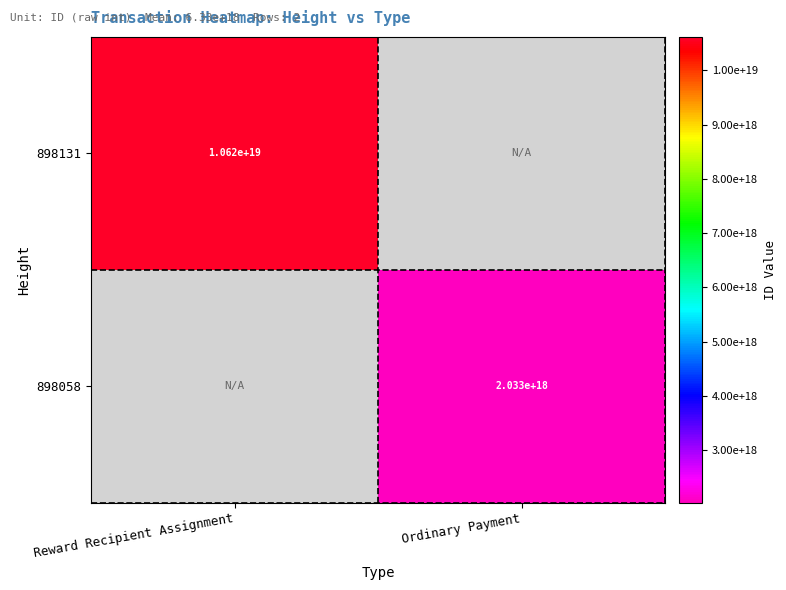

Is it true that 898058 equals 2872654764632541696 at Ordinary Payment?

False